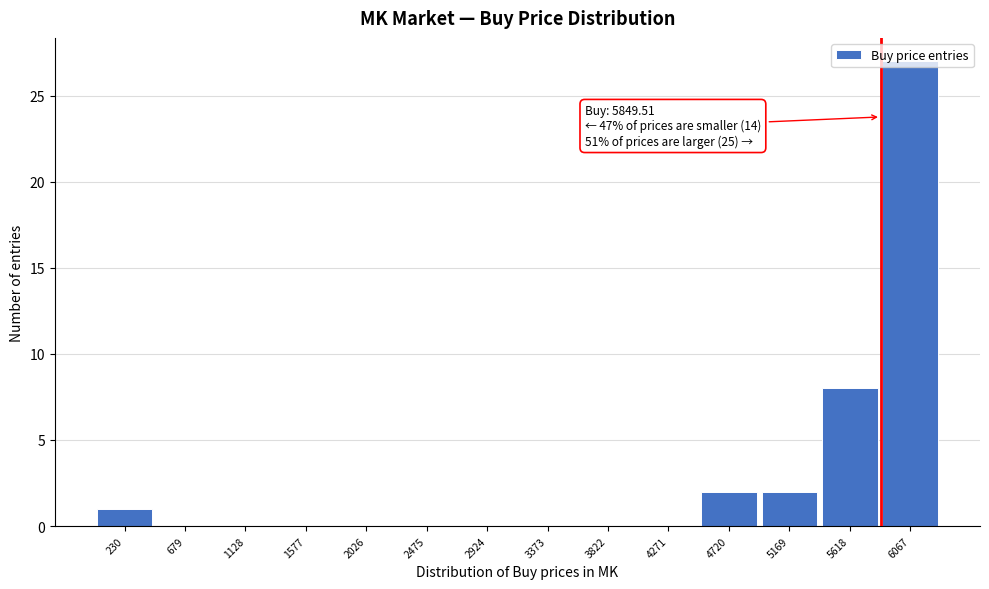

Which range on the x-axis has the tallest bar?

5850 to 6300